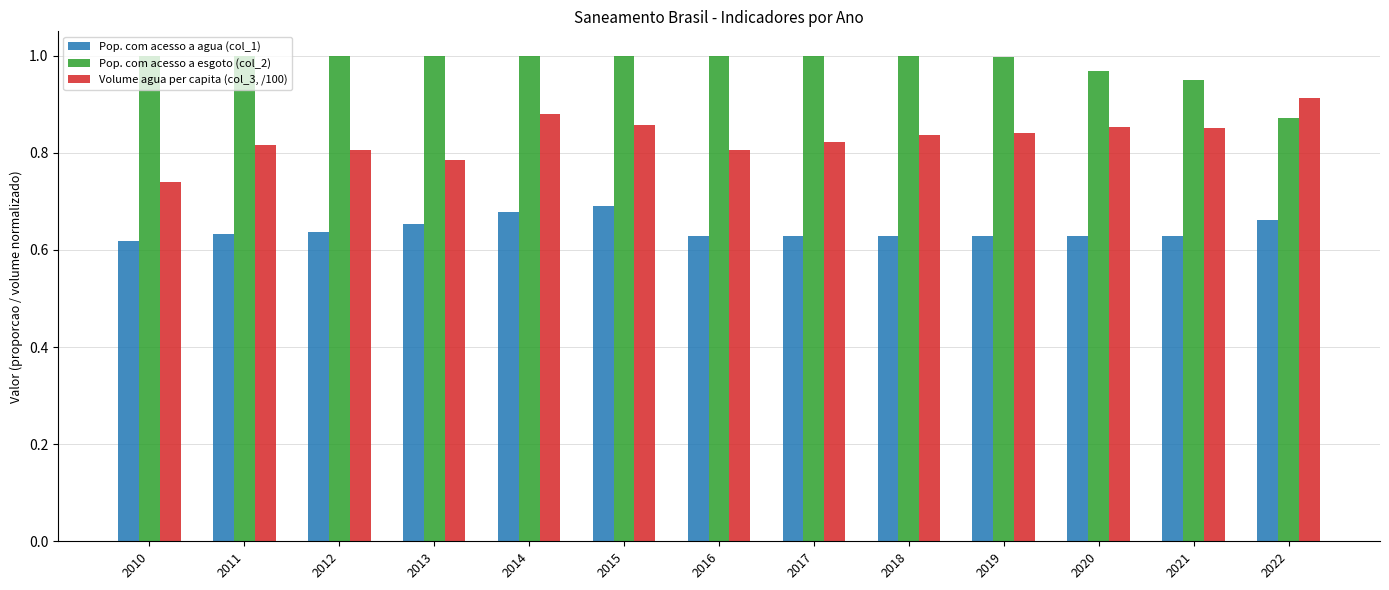

List the series in order of their overall mean, highest first.

Pop. com acesso a esgoto (col_2), Volume agua per capita (col_3, /100), Pop. com acesso a agua (col_1)